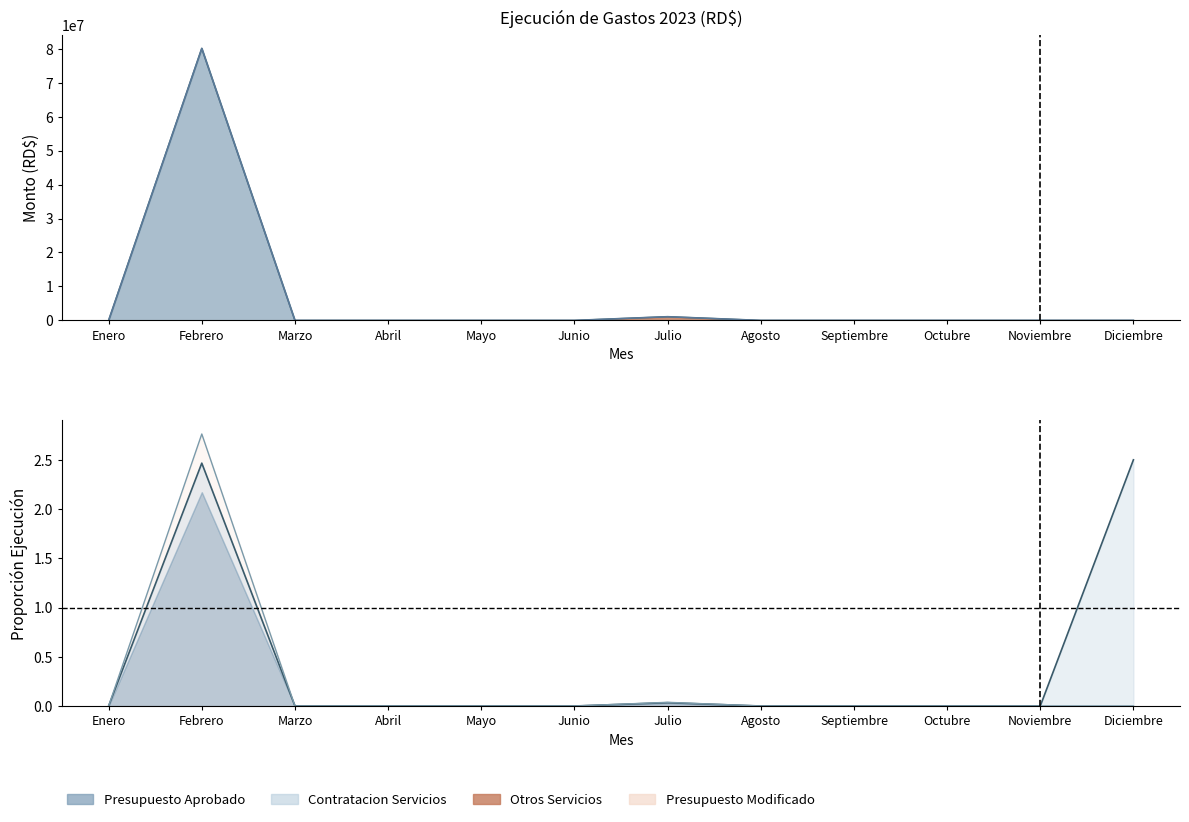

What is the difference between the maximum and minimum values in the Presupuesto Modificado series?

80084745.8